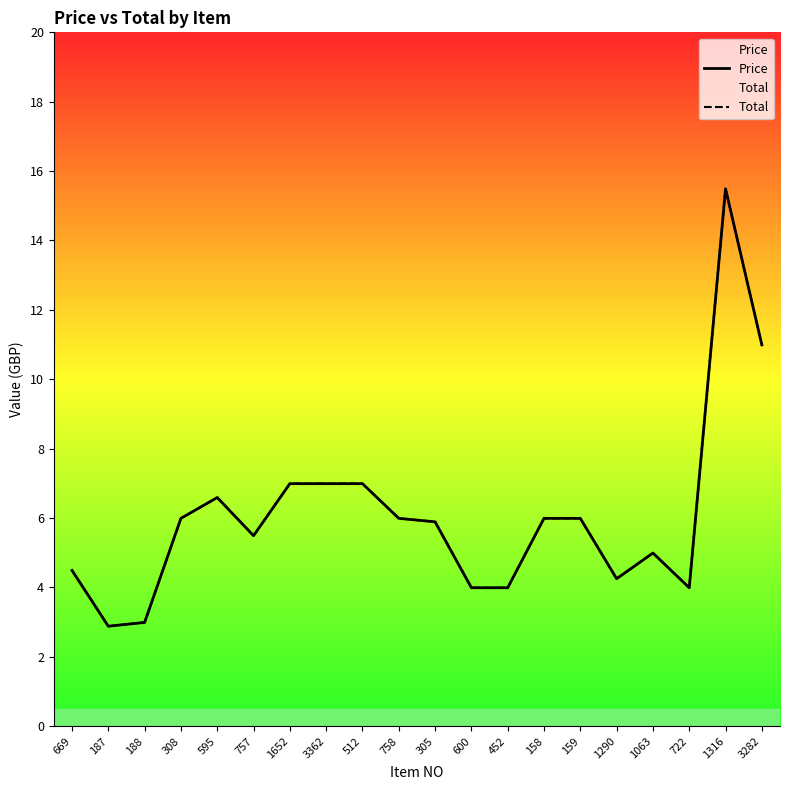

Which series has the widest spread of values?

Price